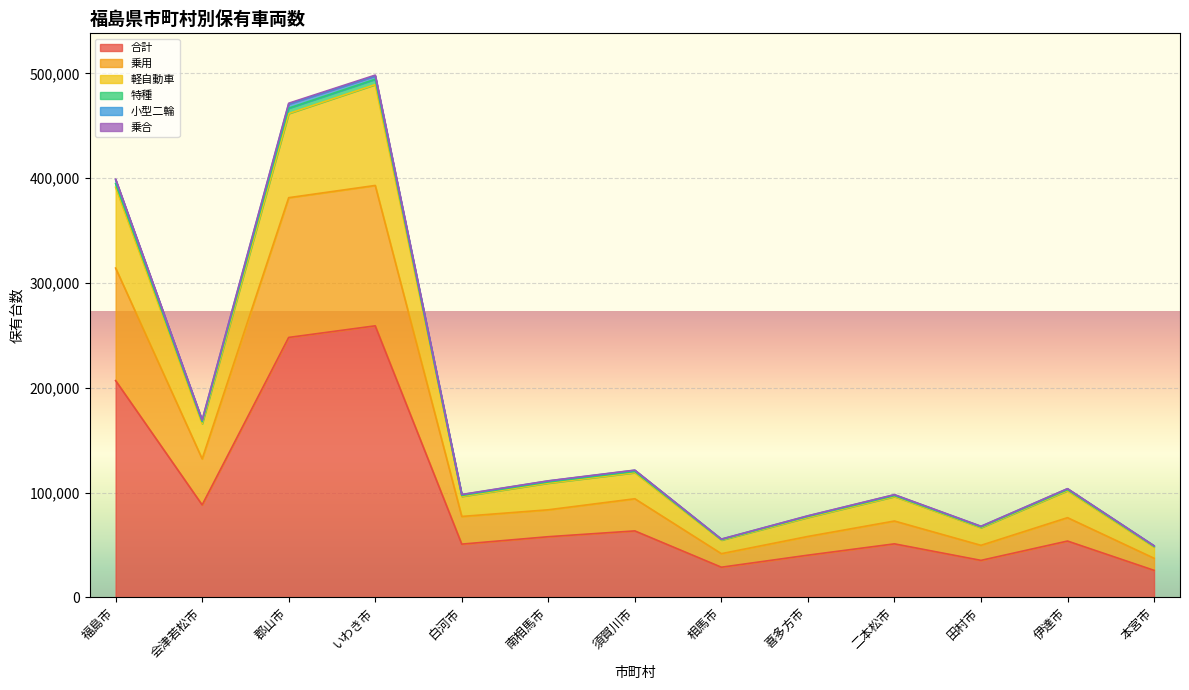

Which has a higher value, 南相馬市 or 会津若松市?

会津若松市